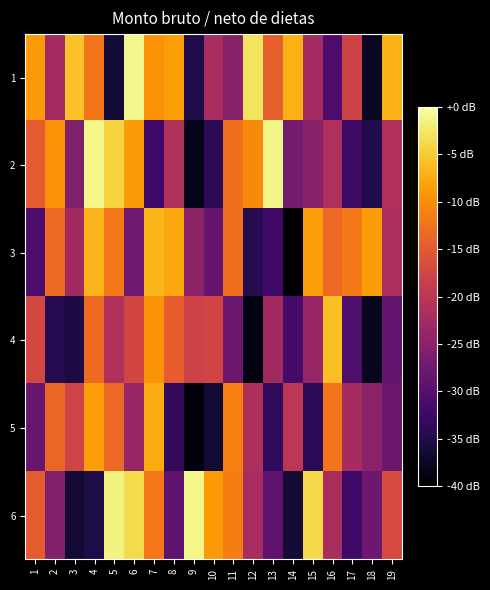

How many categories are shown in the chart?

19